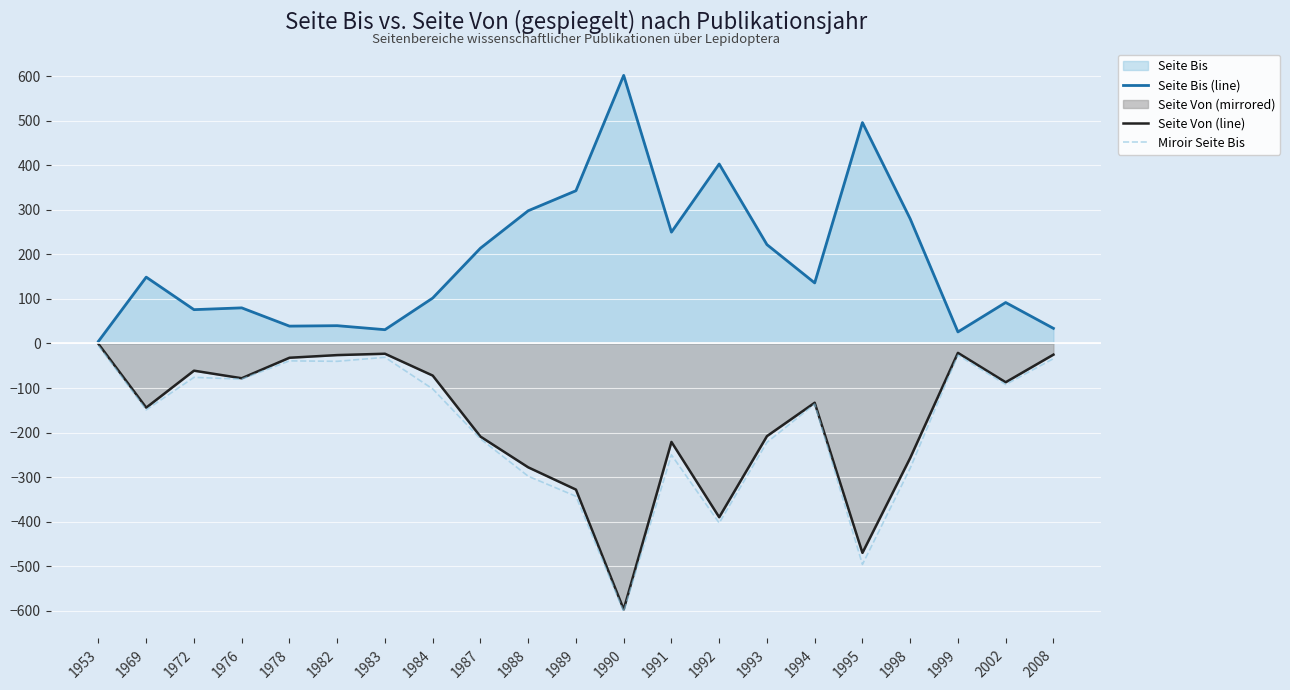

How many data points in Miroir Seite Bis are above -136?

10